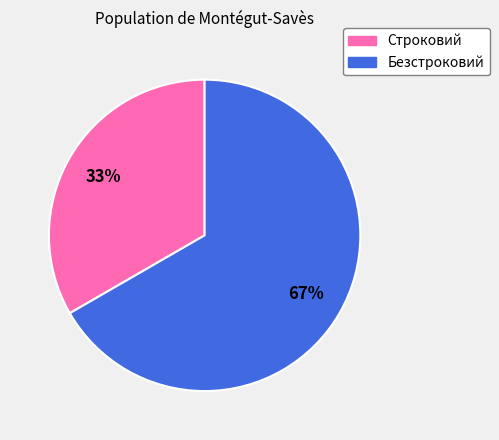

Does Безстроковий account for over 50% of the chart?

Yes